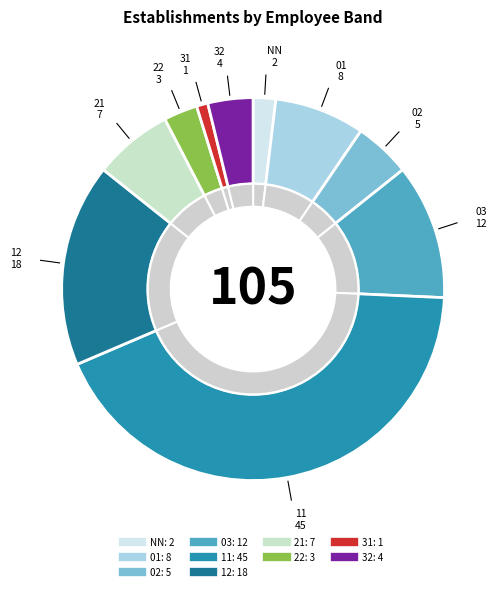

Which slice is the smallest?

31